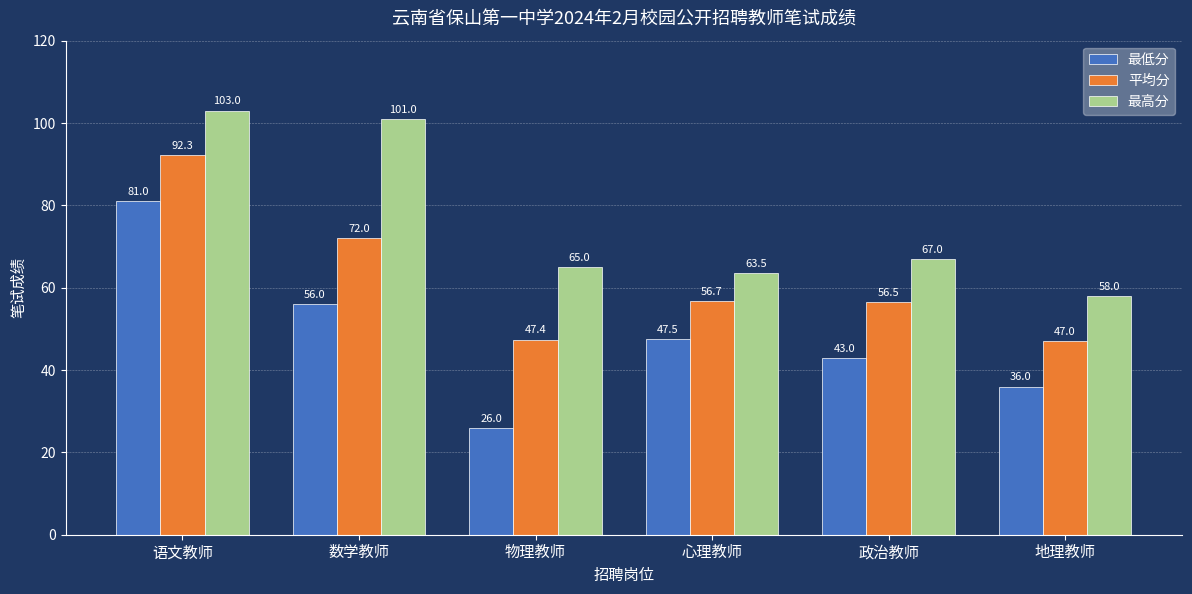

Count the number of categories in the chart.

6